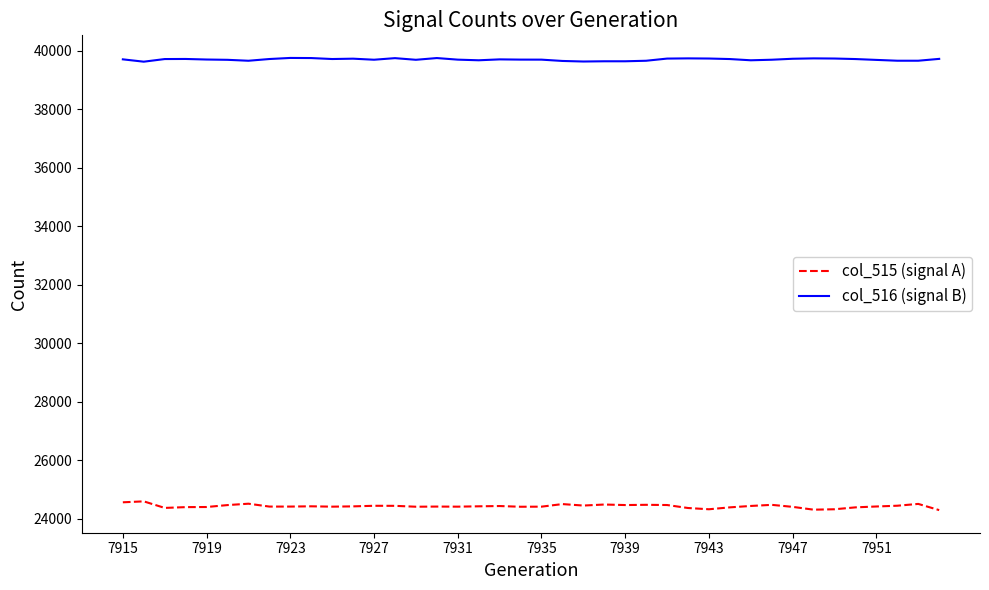

Rank the series by their average value, from lowest to highest.

col_515 (signal A), col_516 (signal B)